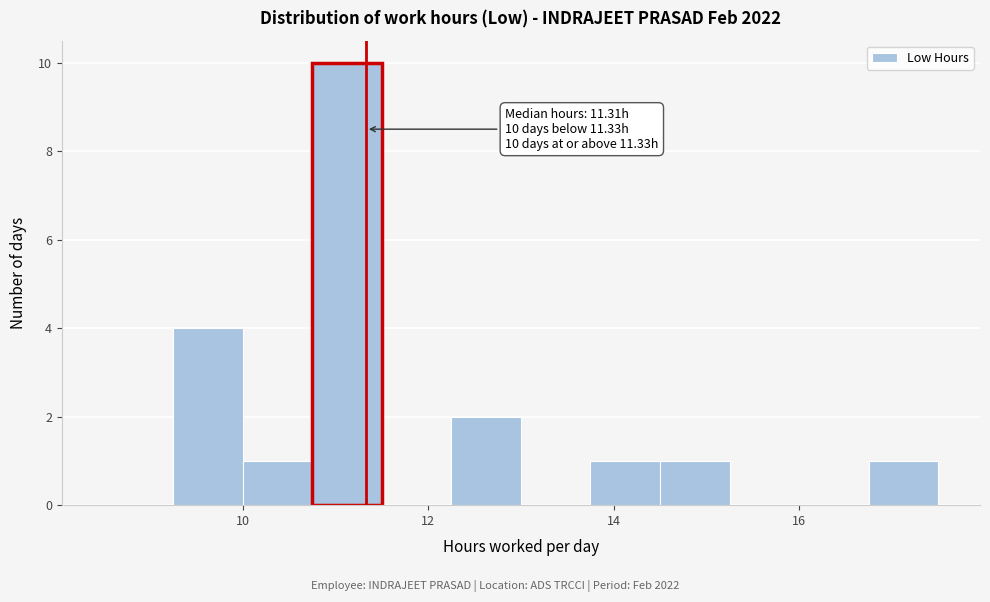

Around what value on the x-axis is the tallest bar? Give the approximate position of its centre, as read against the axis.

11.2